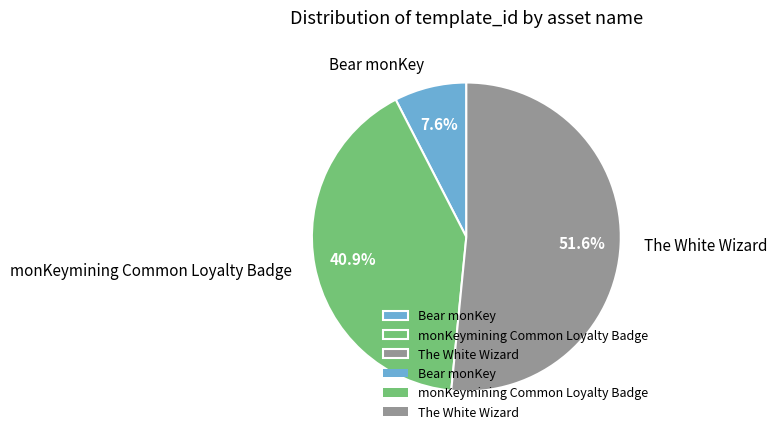

Which slice is the smallest?

Bear monKey